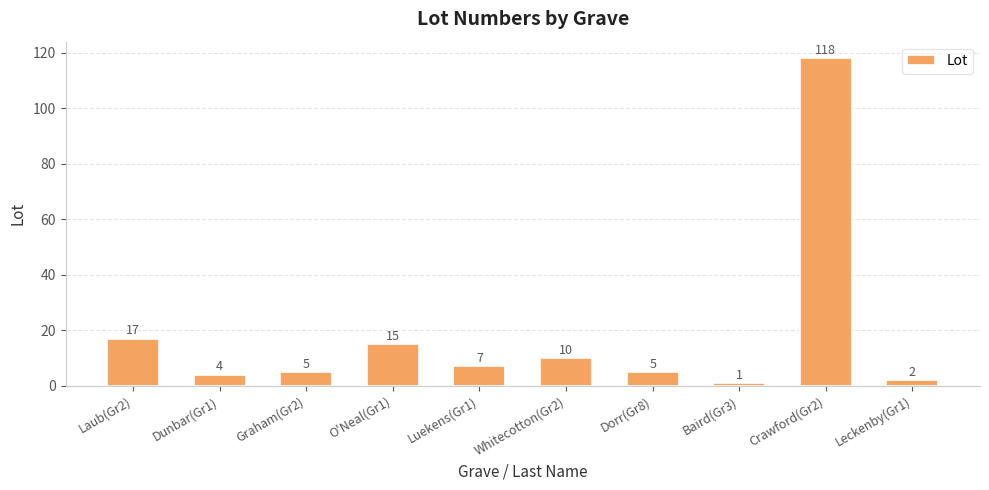

What is the difference between the second highest and minimum values?

16